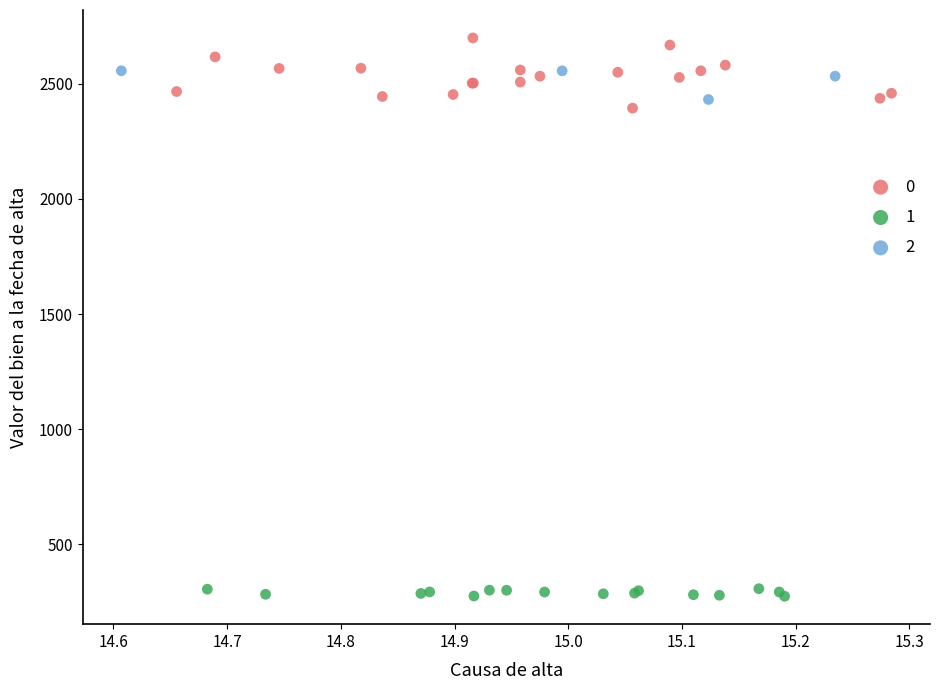

Which series has the widest spread of Y values?

0